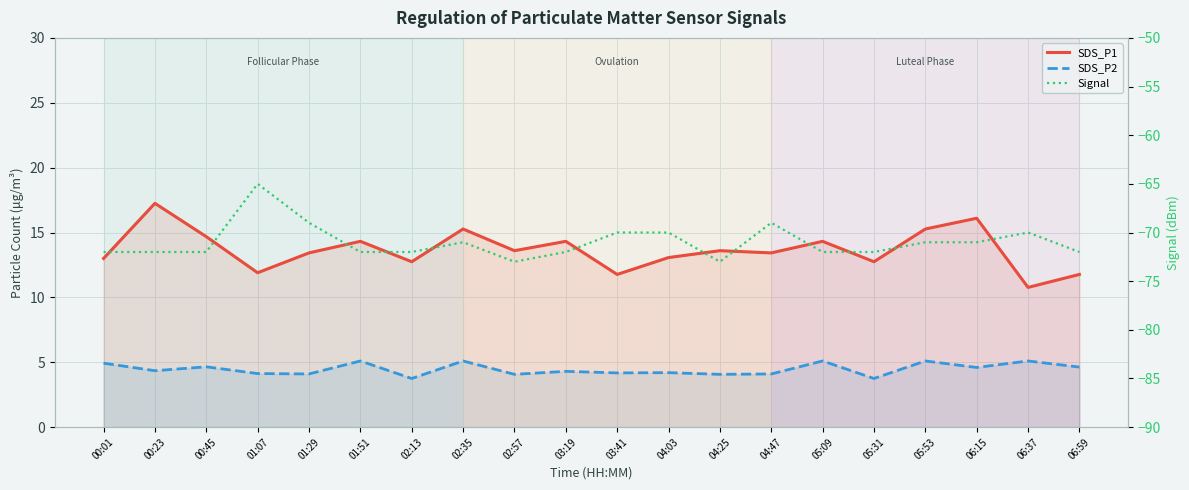

Reading right to left, list all the values displayed in this chart.

SDS_P1: 11.8	10.8	16.1	15.3	12.8	14.3	13.4	13.6	13.1	11.8	14.3	13.6	15.3	12.8	14.3	13.4	11.9	14.7	17.2	13.0
SDS_P2: 4.6	5.1	4.6	5.1	3.8	5.1	4.1	4.1	4.2	4.2	4.3	4.1	5.1	3.8	5.1	4.1	4.1	4.7	4.3	4.9
Signal: -72.0	-70.0	-71.0	-71.0	-72.0	-72.0	-69.0	-73.0	-70.0	-70.0	-72.0	-73.0	-71.0	-72.0	-72.0	-69.0	-65.0	-72.0	-72.0	-72.0